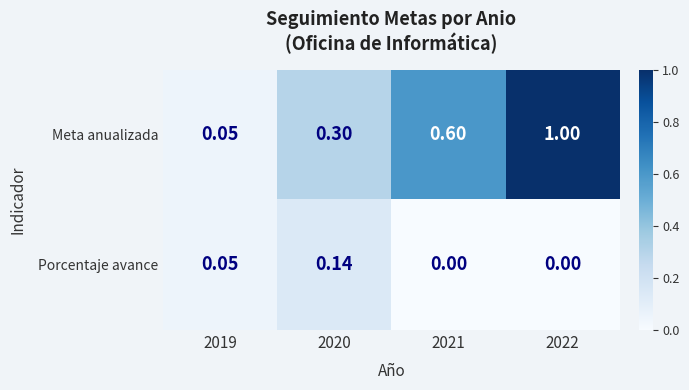

What is the greatest value displayed?

1.0